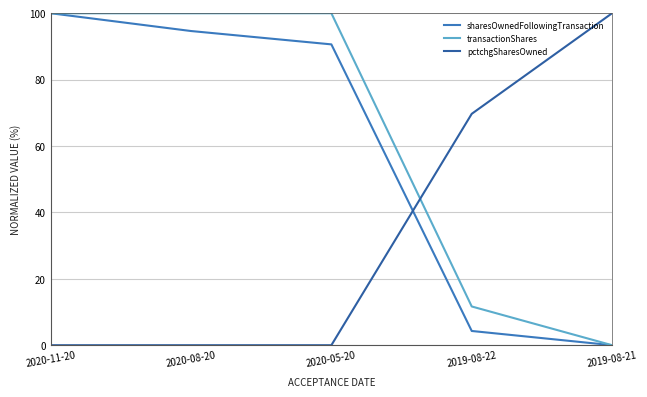

Which series ends up on top after the final intersection of transactionShares and pctchgSharesOwned?

pctchgSharesOwned